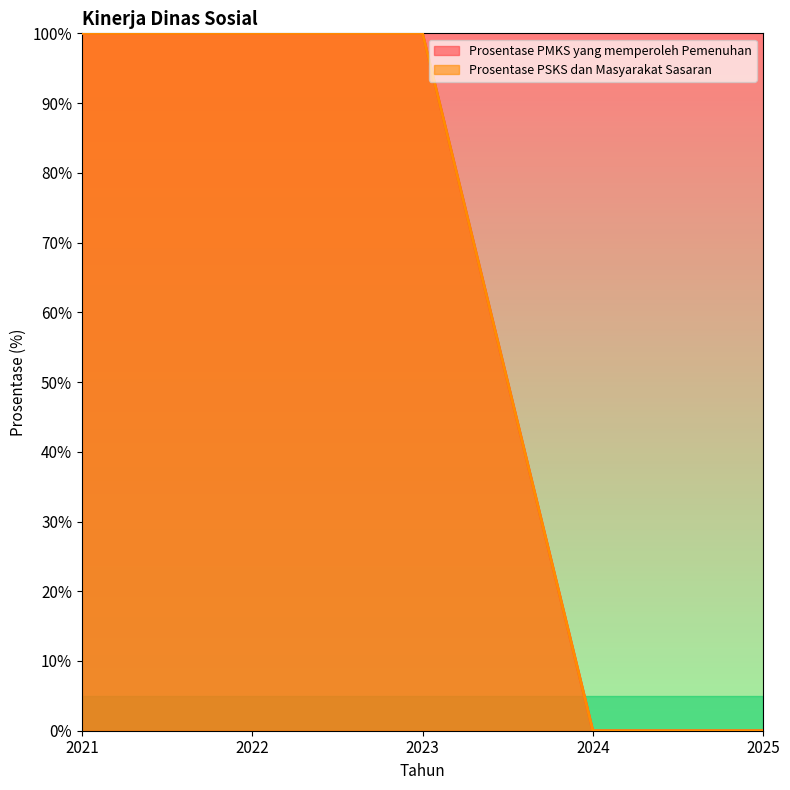

True or false: Prosentase PMKS yang memperoleh Pemenuhan has a value of 54 at 2023.

False